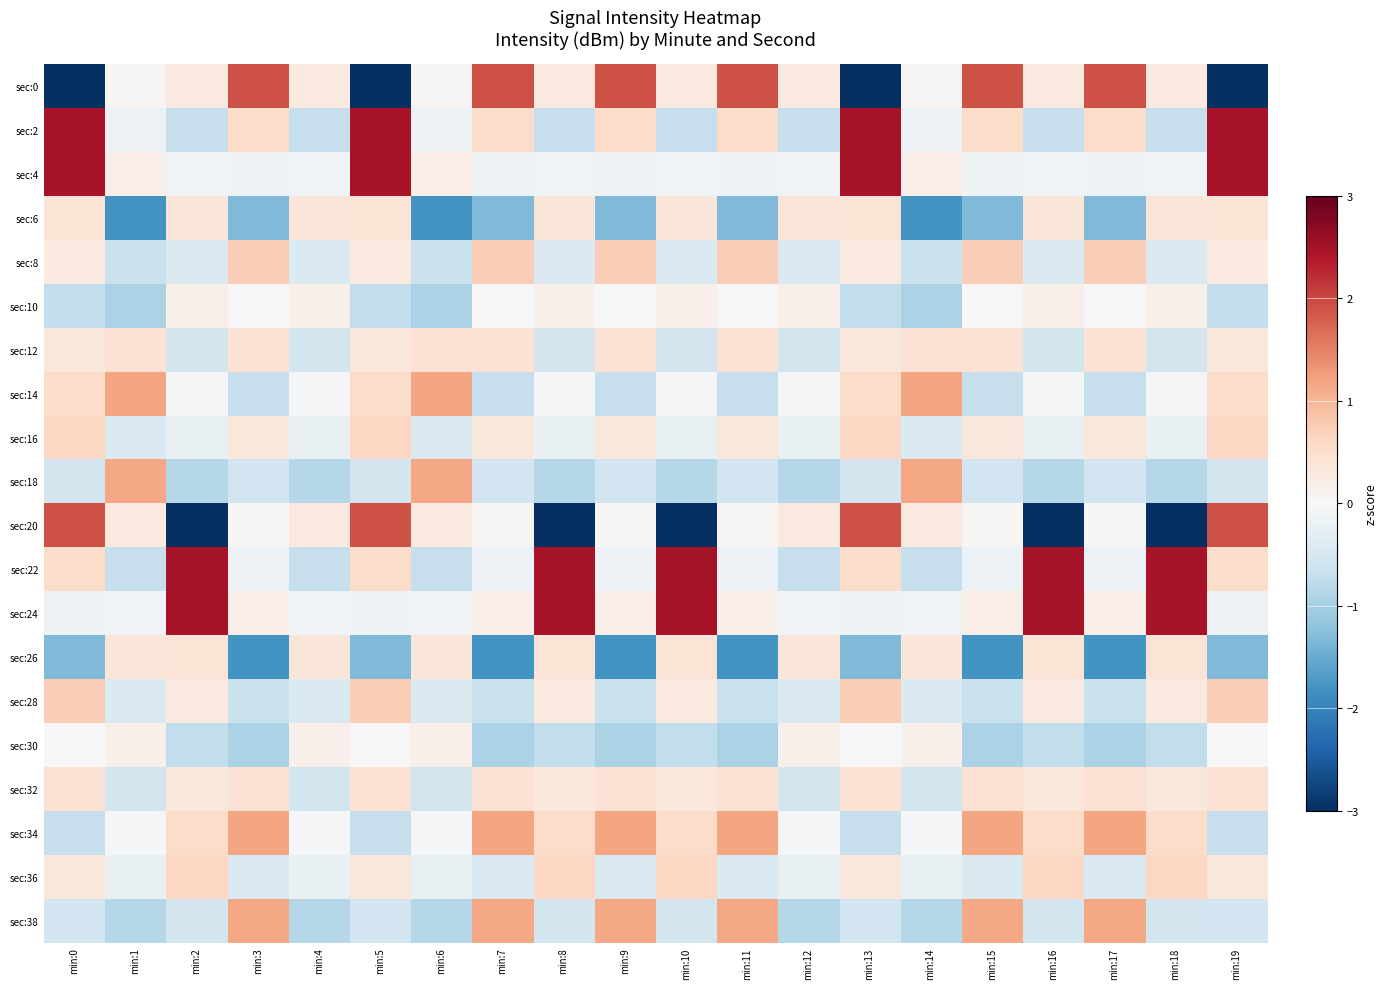

Which series has the largest total across all categories?

sec:24